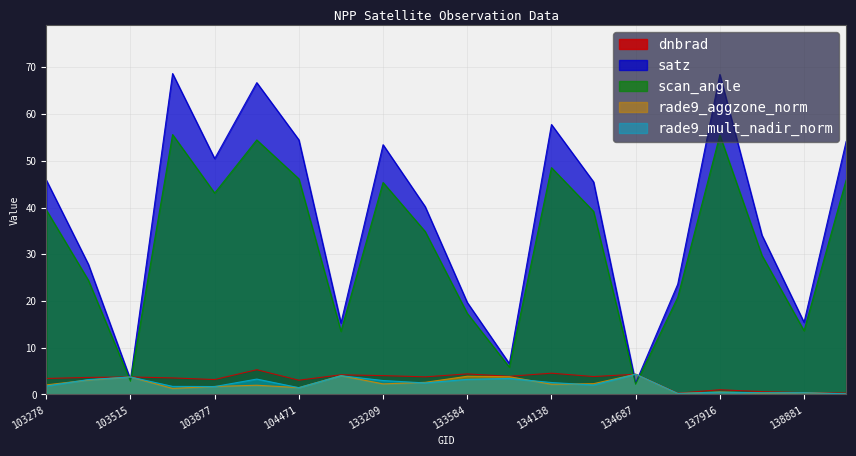

How many categories are shown in the chart?

20